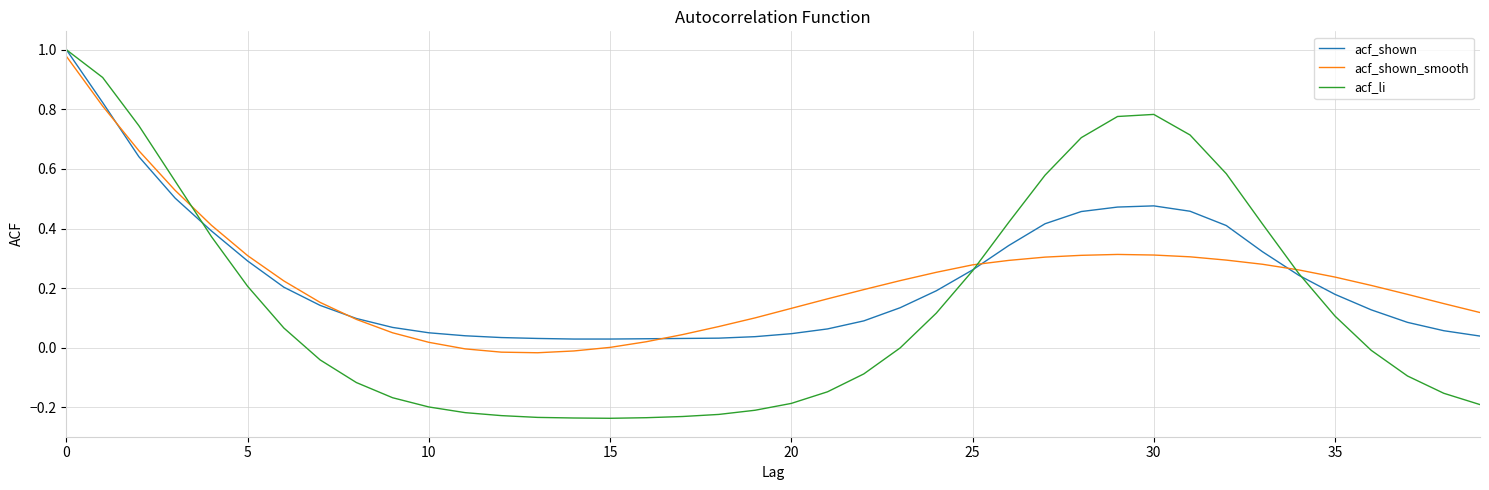

How many lines are shown in the chart?

3